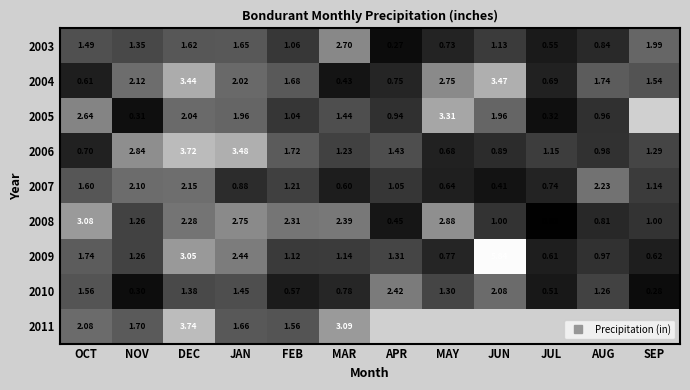

What is the maximum value for 2010?

2.4